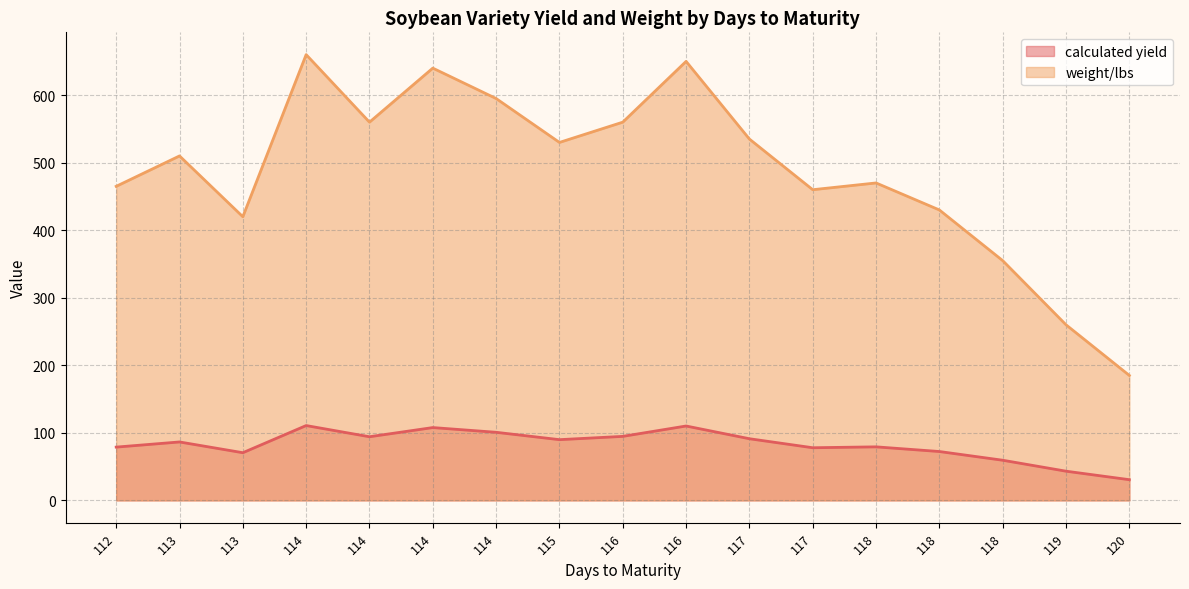

True or false: calculated yield has more than 0 points higher than both neighbors.

True